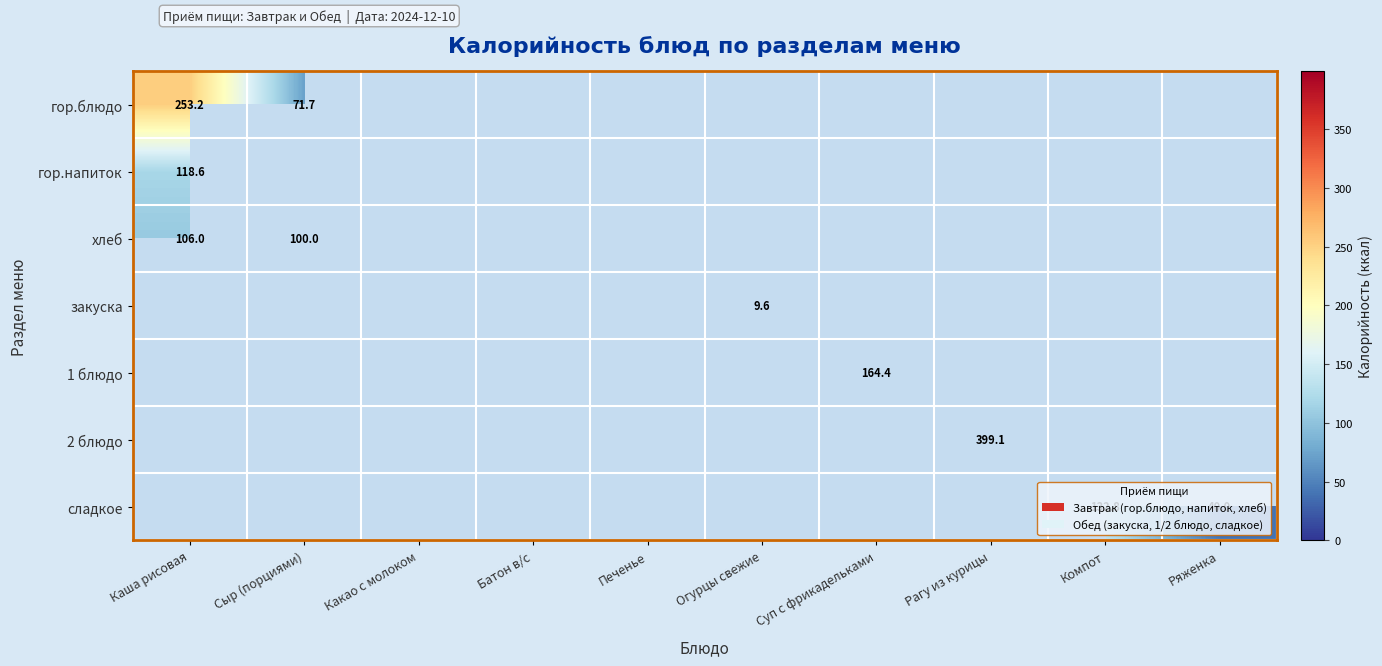

Is the value of закуска at Суп с фрикадельками greater than the value of 2 блюдо at Рагу из курицы?

No